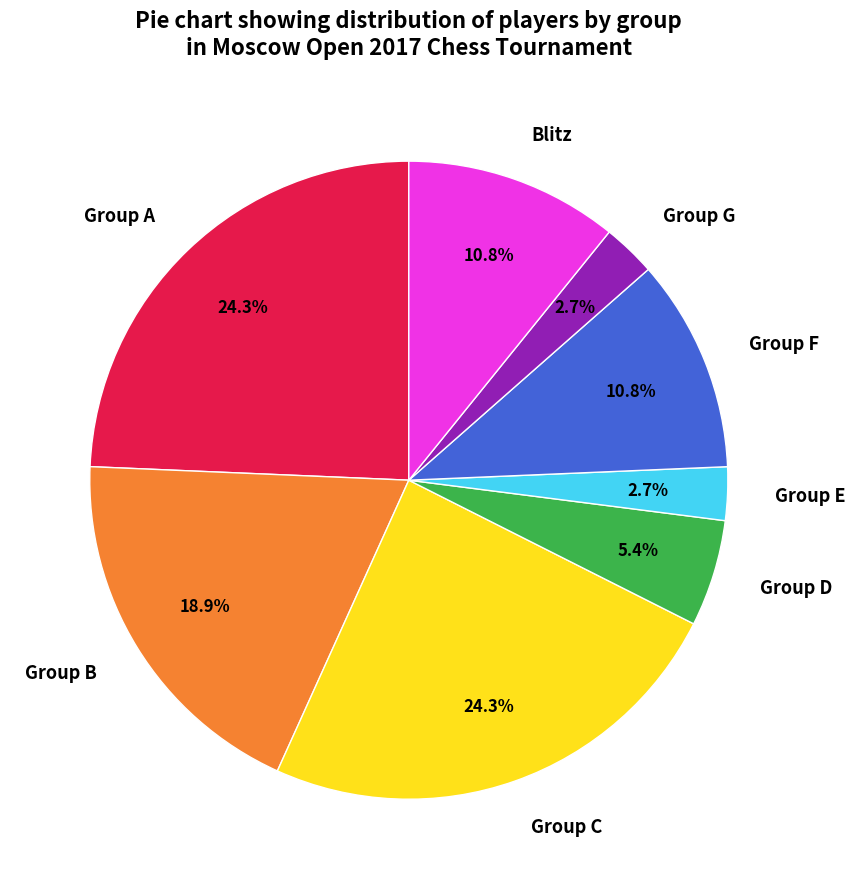

Combined, do Group F and Blitz account for over 50%?

No